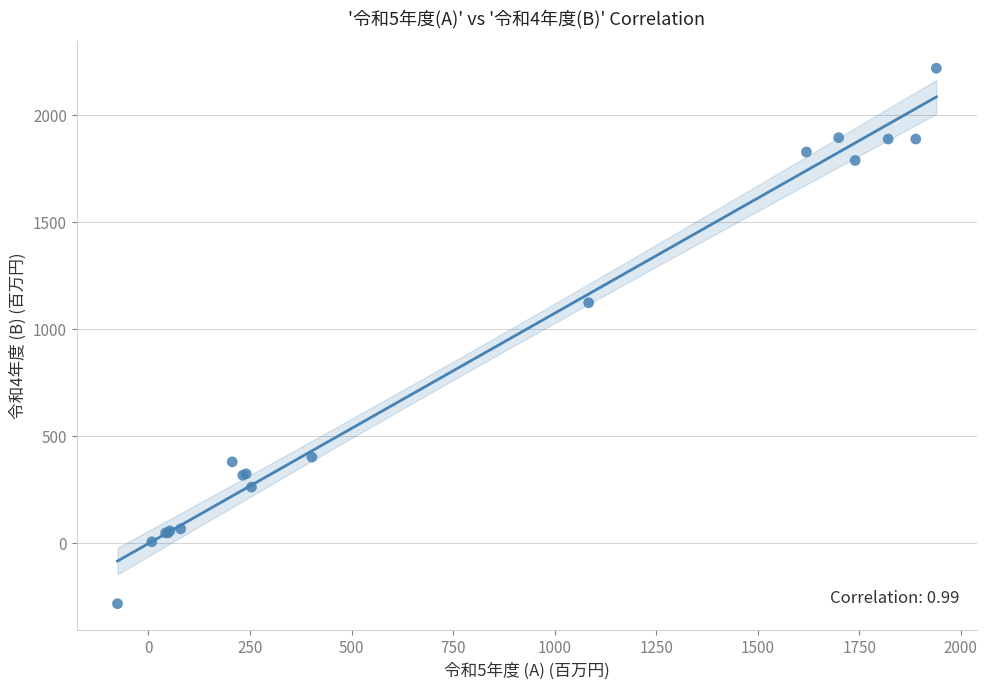

What Y value in the scatter plot is closest to 968?

1124.1